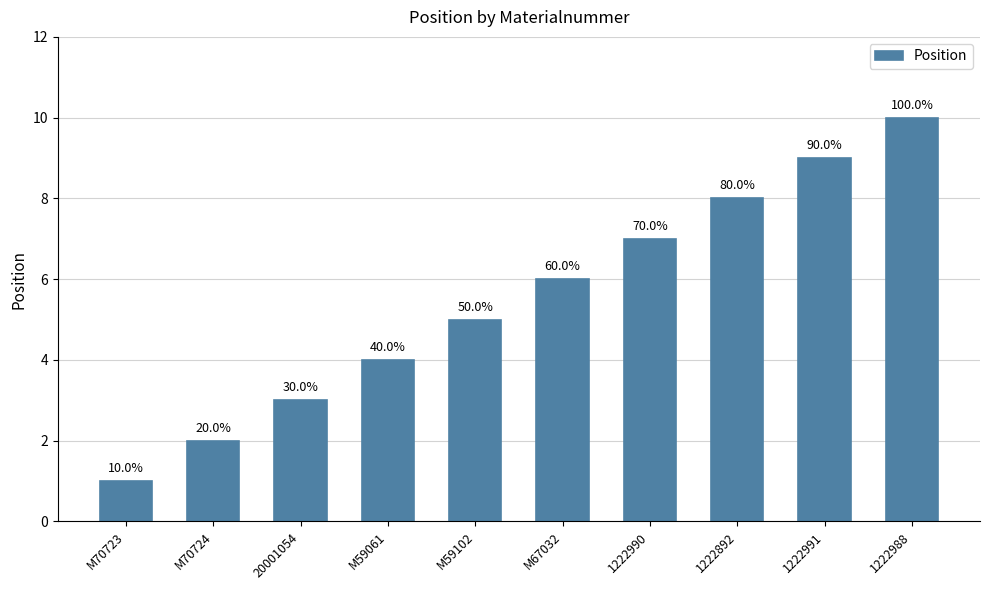

At which category does the chart reach its peak across all series?

1222988